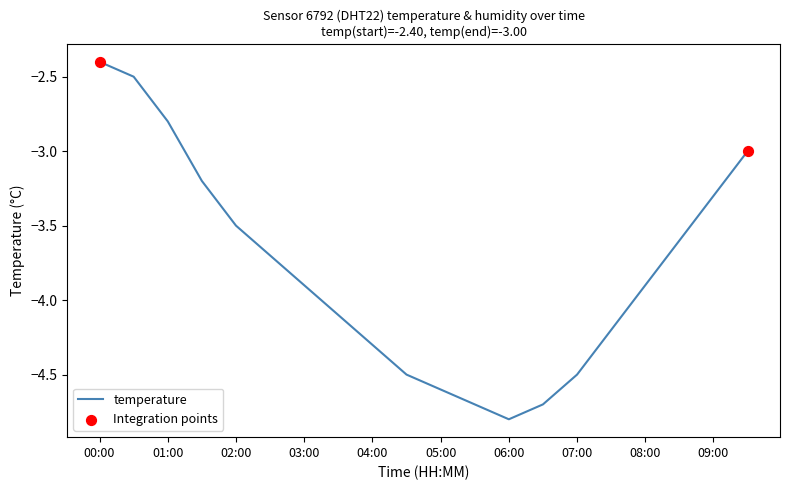

What is the minimum value shown in the chart?

-4.8